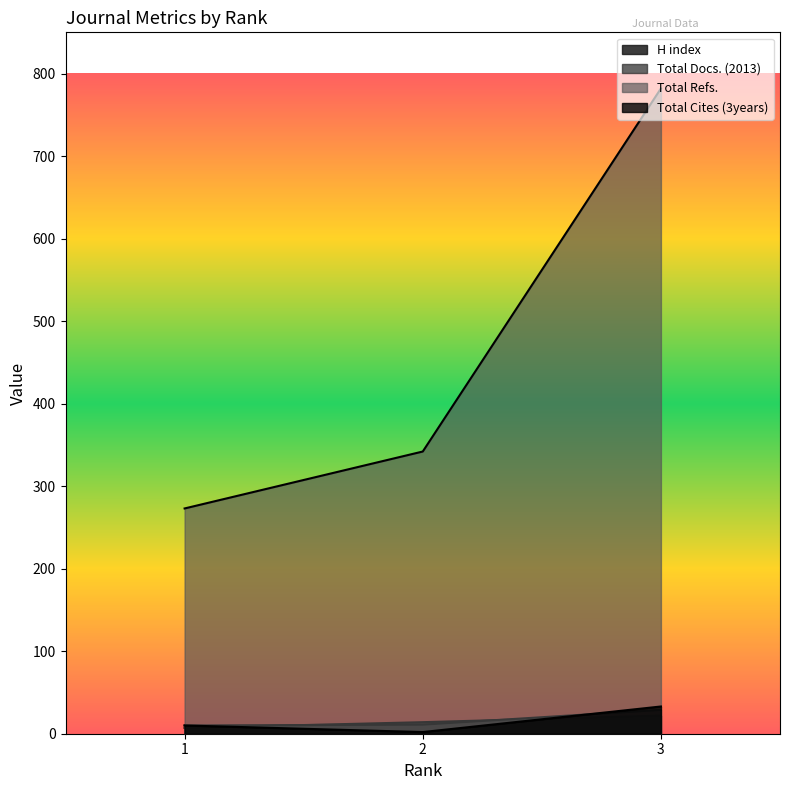

Which series has the widest spread of values?

Total Refs.